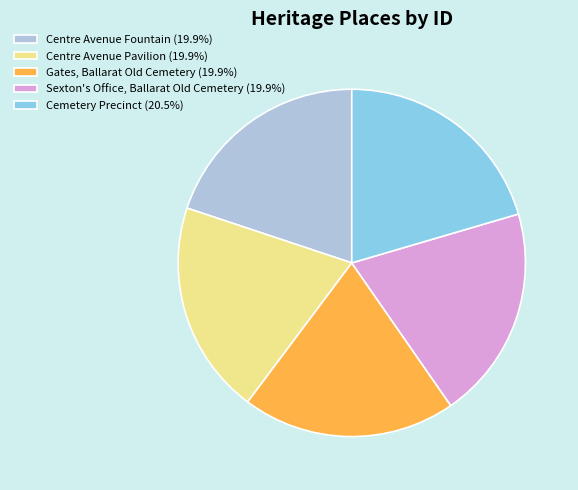

Is Sexton's Office, Ballarat Old Cemetery the majority of the pie?

No